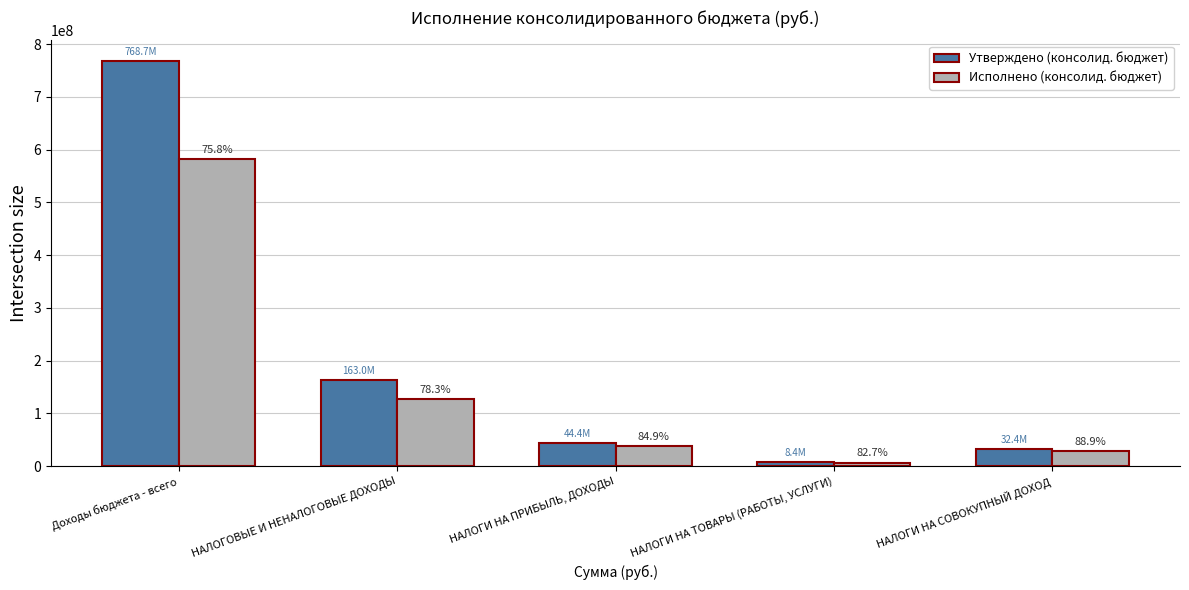

List the series in order of their overall mean, lowest first.

Исполнено (консолид. бюджет), Утверждено (консолид. бюджет)